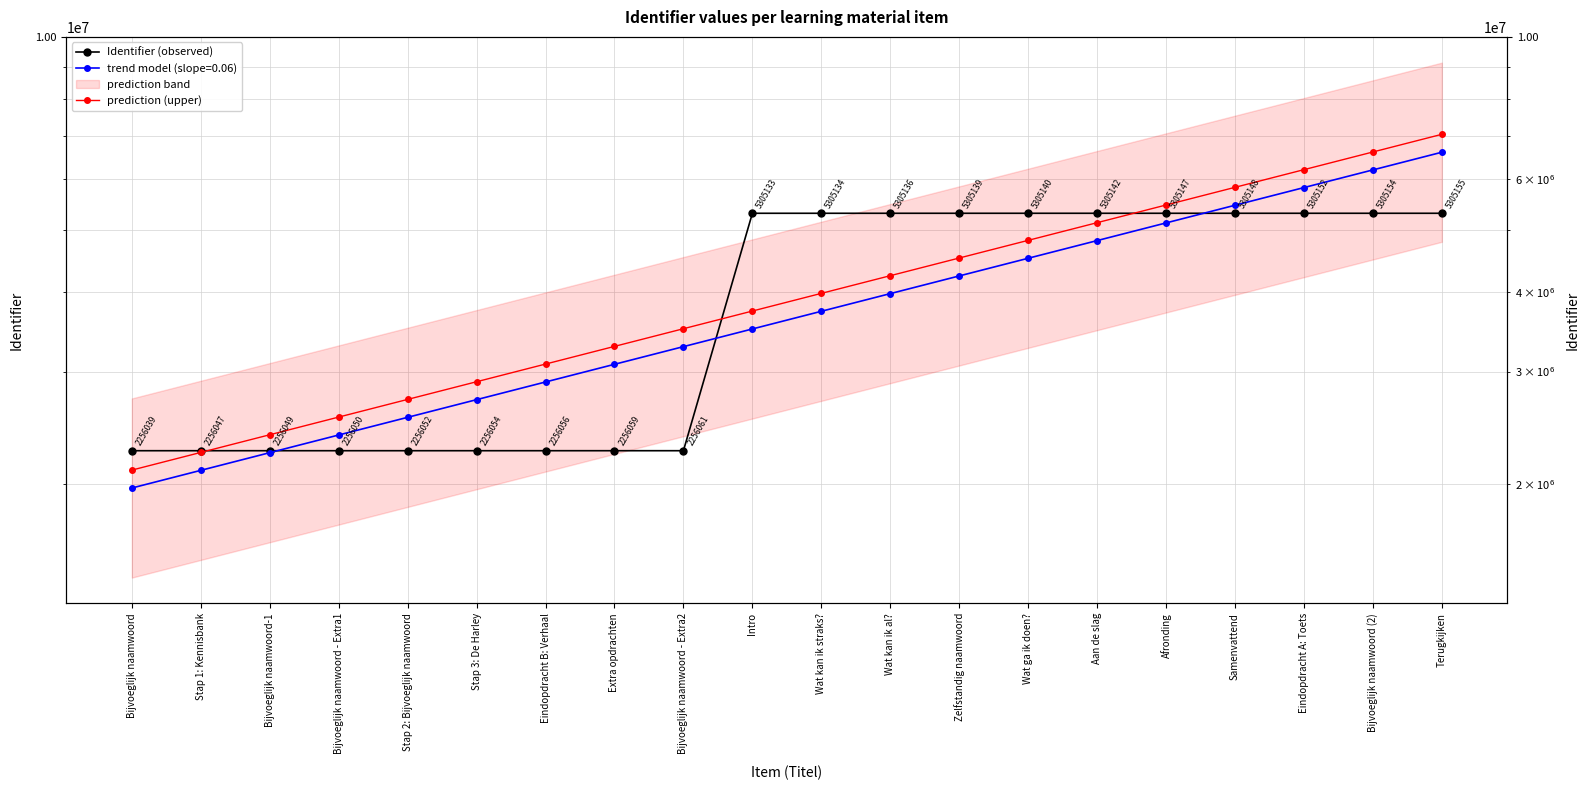

What is the smallest value displayed?

2103854.8